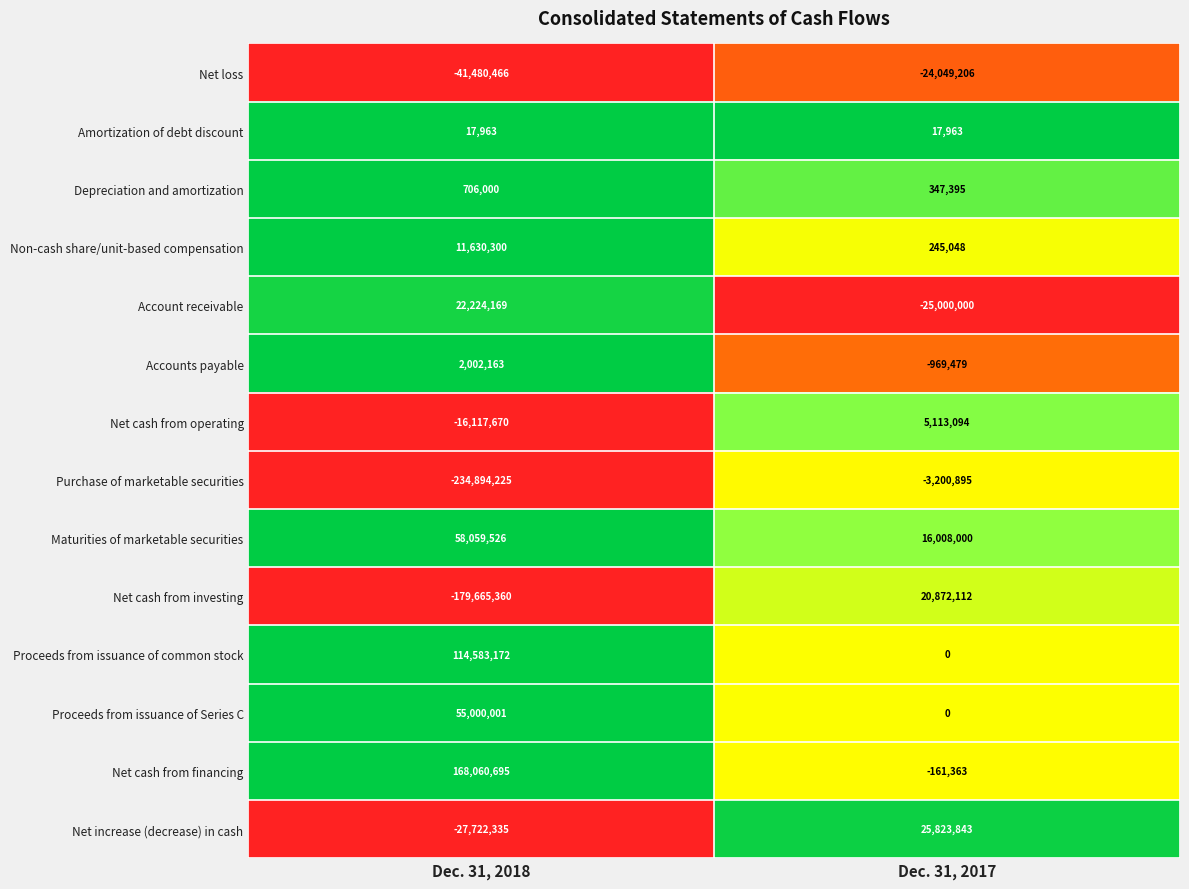

What is the difference between the maximum and minimum values in the Net increase (decrease) in cash series?

53546178